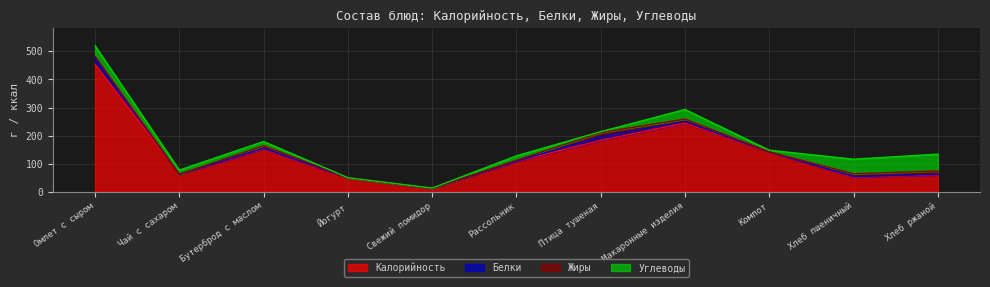

Is the value of Белки at Бутерброд с маслом greater than the value of Калорийность at Йогурт?

No